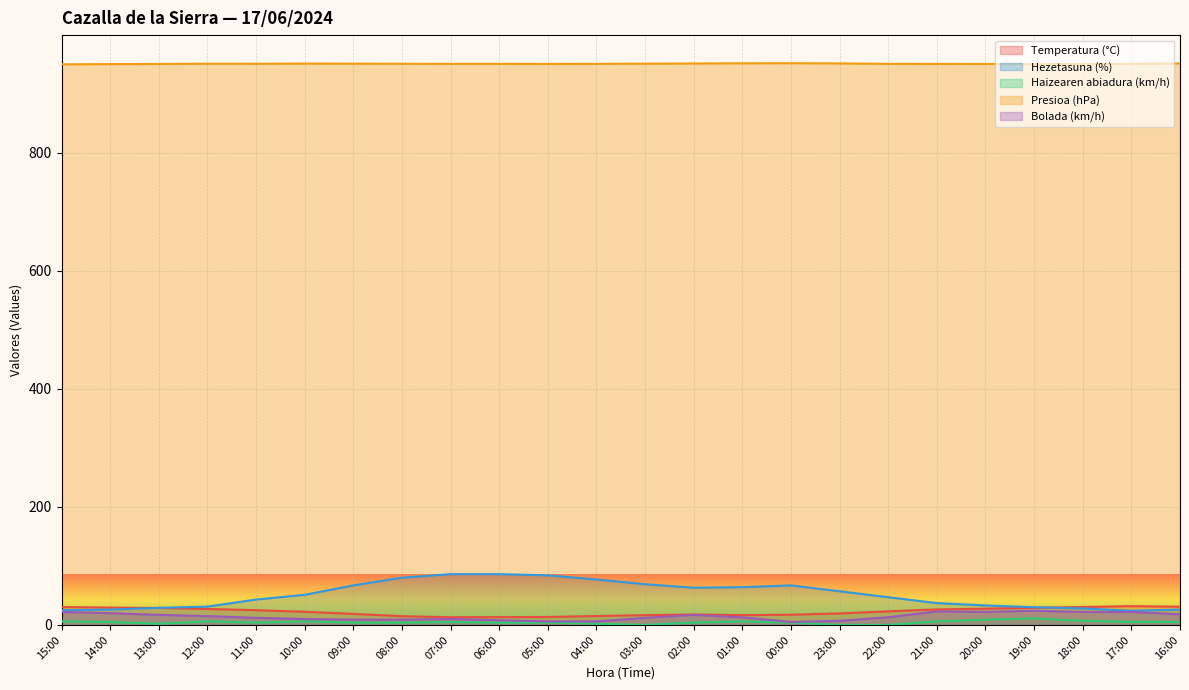

Is it true that Temperatura (°C) equals 27.0 at 12:00?

True